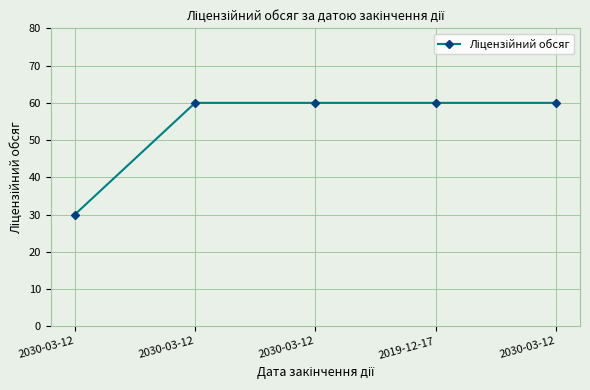

Does the chart have visible grid lines?

Yes